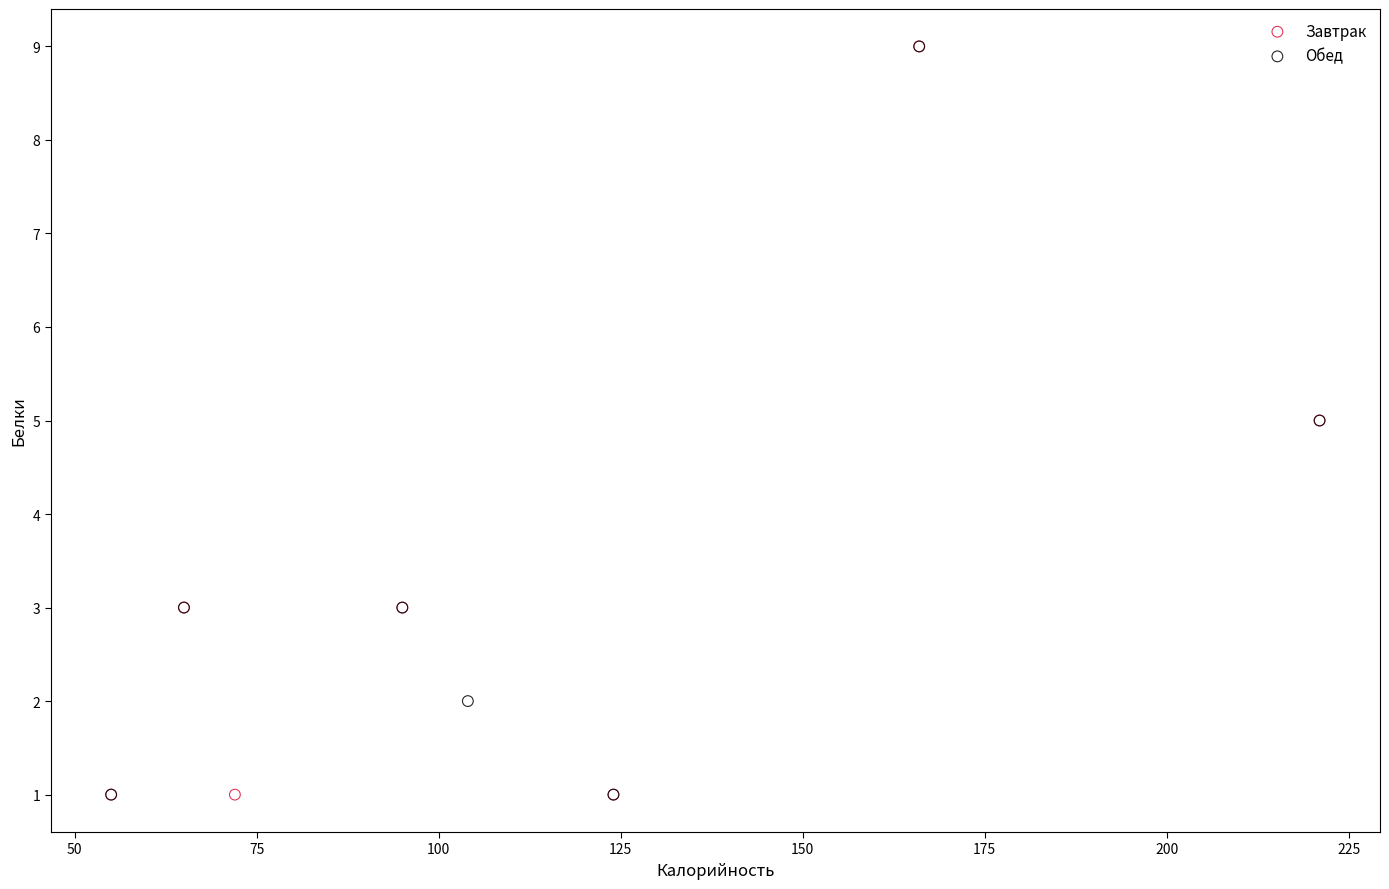

What are all the series names shown in the legend?

Завтрак, Обед